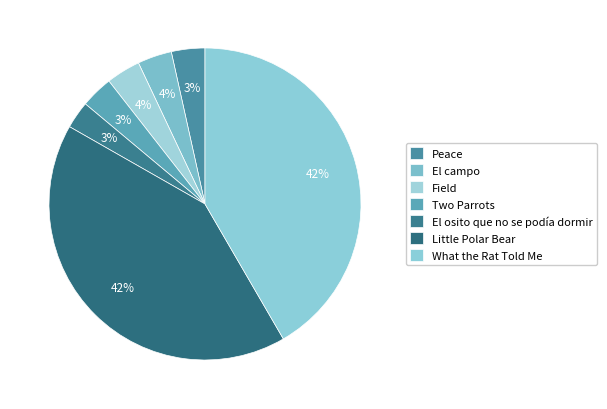

Count the number of slices in the pie.

7